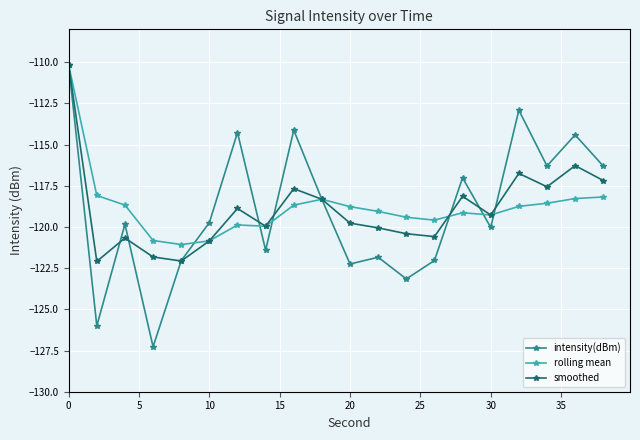

What is the value of the intensity(dBm) point at the 6th from the left?

-119.7